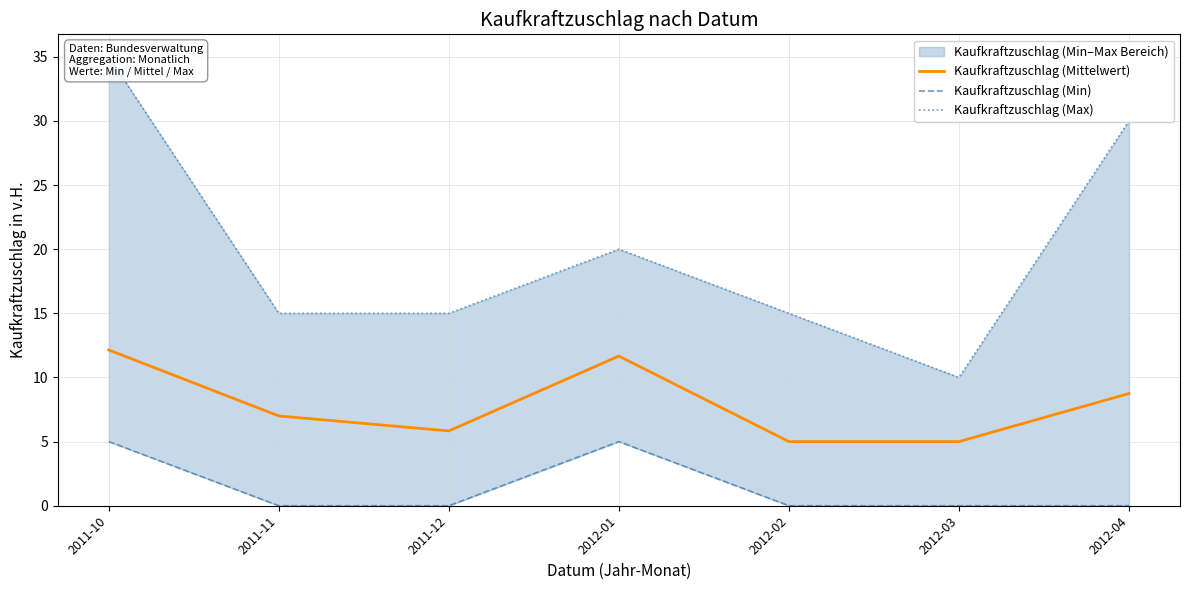

What is the label of the 4th point from the right?

2012-01